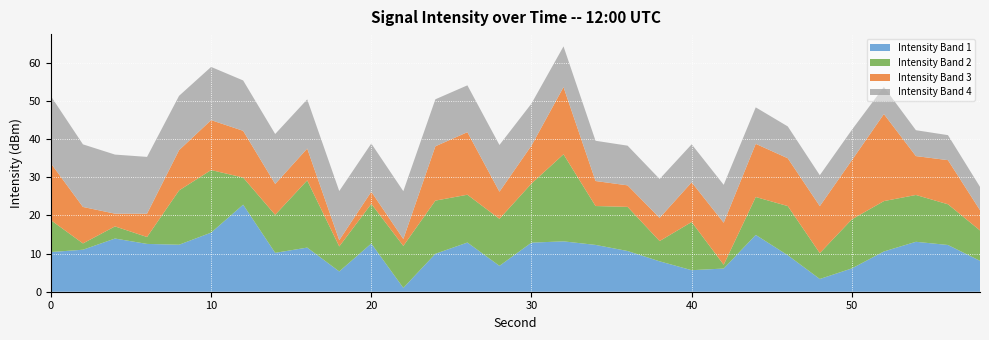

What is the total value across all series at 30?

49.3